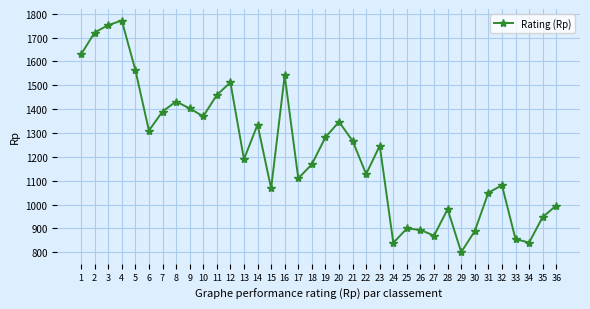

What is the sum of all values?

43944